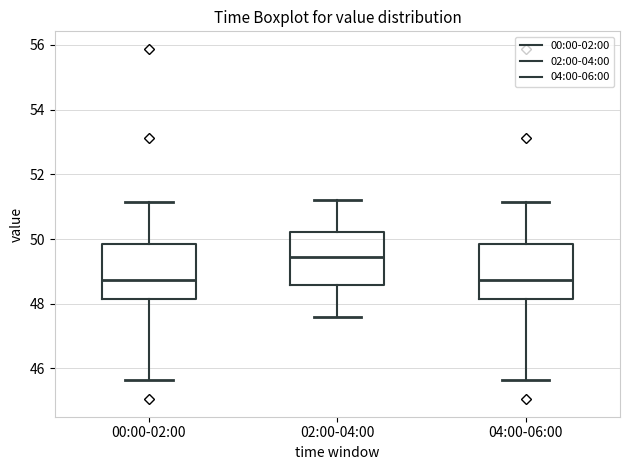

Reading left to right, read every box against the y-axis: the position of its median line, the range the box covers, and the ends of its whiskers. The values are not printed on the chart, so give them approximately, as read against the axis.

00:00-02:00: median 48.8, box 48.2 to 49.8, whiskers 45.6 to 51.2
02:00-04:00: median 49.4, box 48.6 to 50.2, whiskers 47.6 to 51.2
04:00-06:00: median 48.8, box 48.2 to 49.8, whiskers 45.6 to 51.2